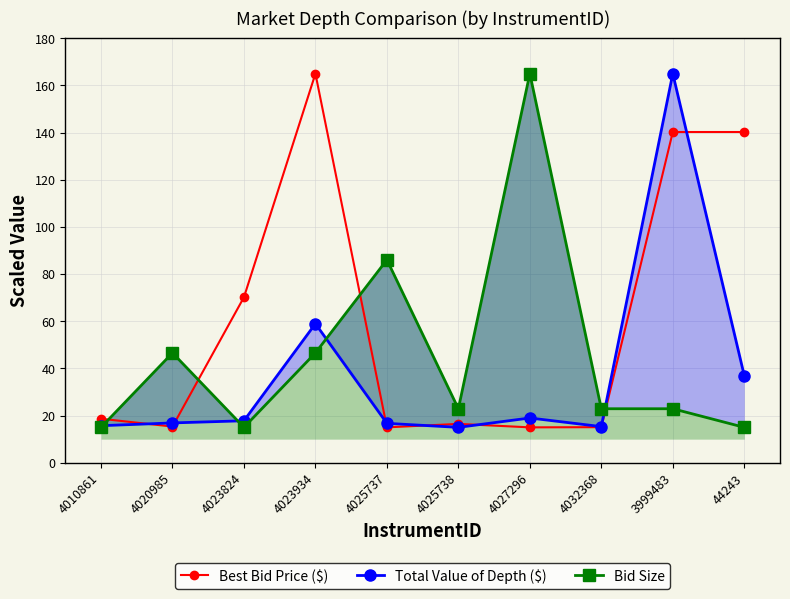

Which series changed the most between 4020985 and 4027296?

Bid Size